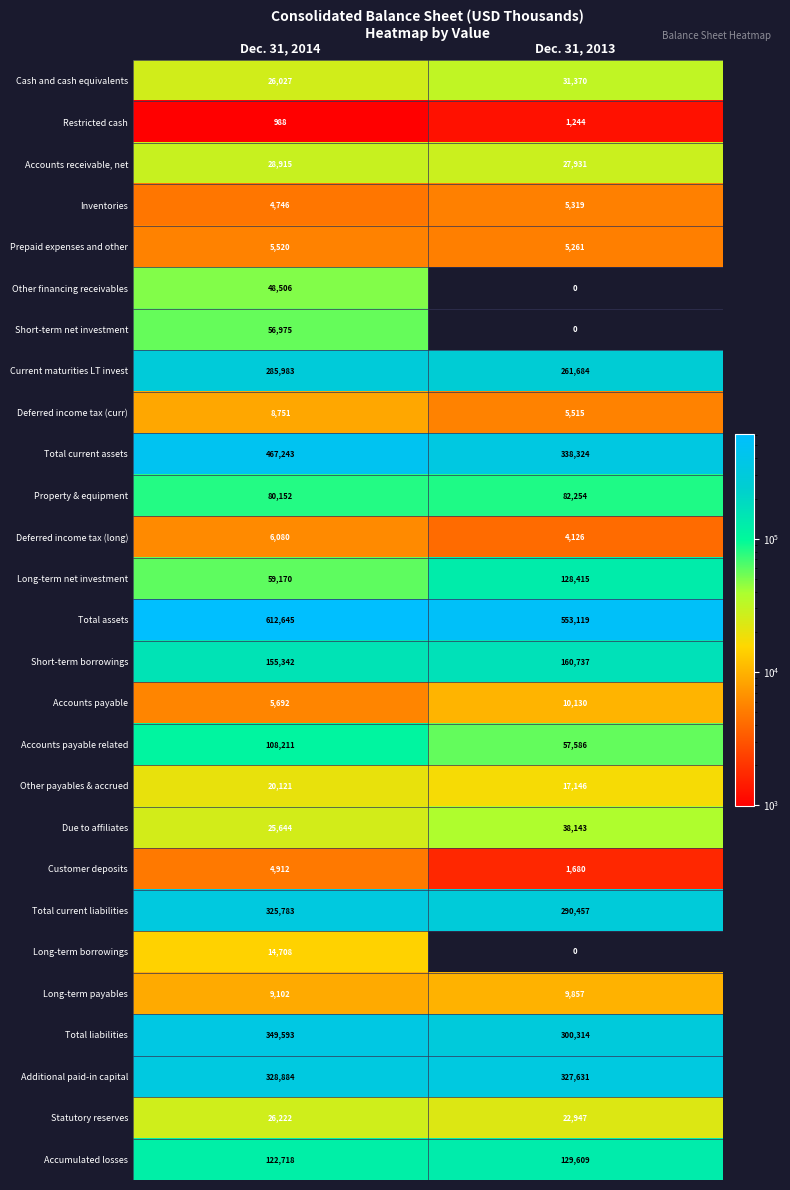

Rank the series at Dec. 31, 2014 from lowest to highest value.

Restricted cash, Inventories, Customer deposits, Prepaid expenses and other, Accounts payable, Deferred income tax (long), Deferred income tax (curr), Long-term payables, Long-term borrowings, Other payables & accrued, Due to affiliates, Cash and cash equivalents, Statutory reserves, Accounts receivable, net, Other financing receivables, Short-term net investment, Long-term net investment, Property & equipment, Accounts payable related, Accumulated losses, Short-term borrowings, Current maturities LT invest, Total current liabilities, Additional paid-in capital, Total liabilities, Total current assets, Total assets